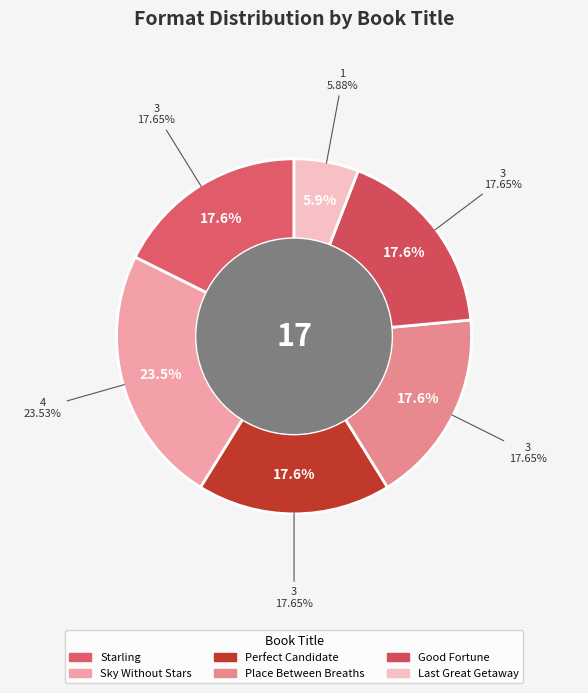

Which slice is the largest?

Sky Without Stars